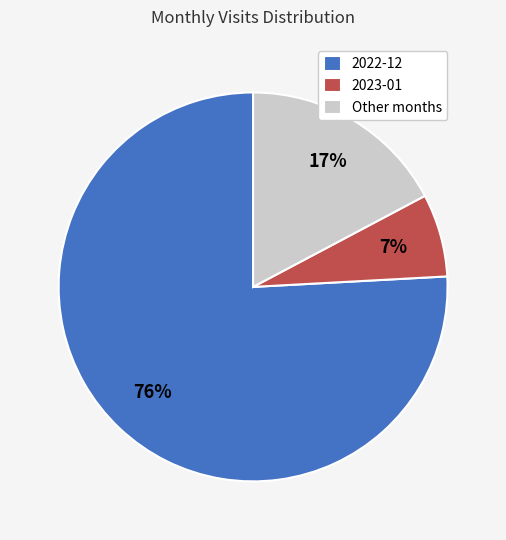

Is the sum of Other months and 2023-01 greater than half?

No